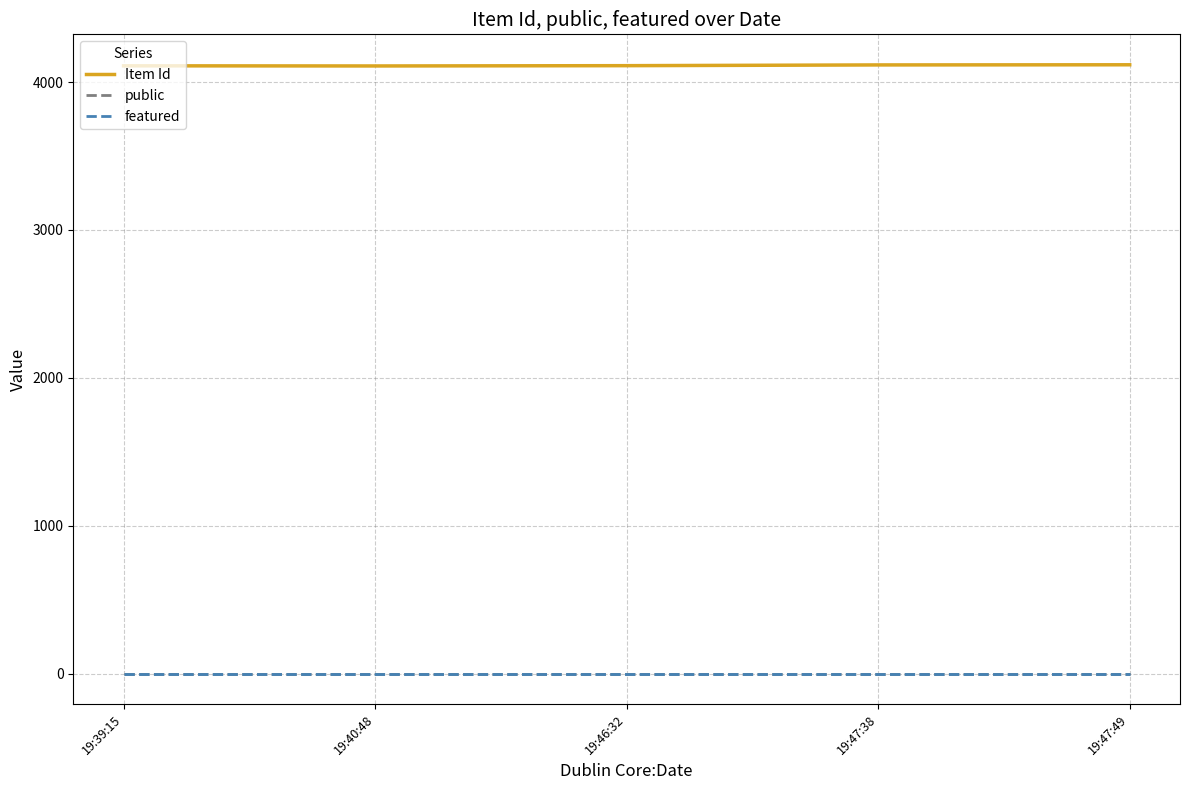

True or false: featured and Item Id intersect in this chart.

False